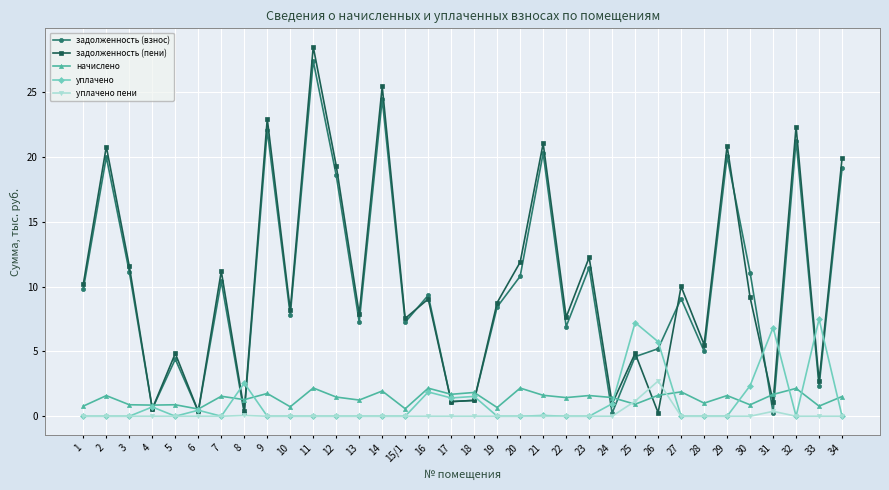

What is the average value of the начислено series?

1.4